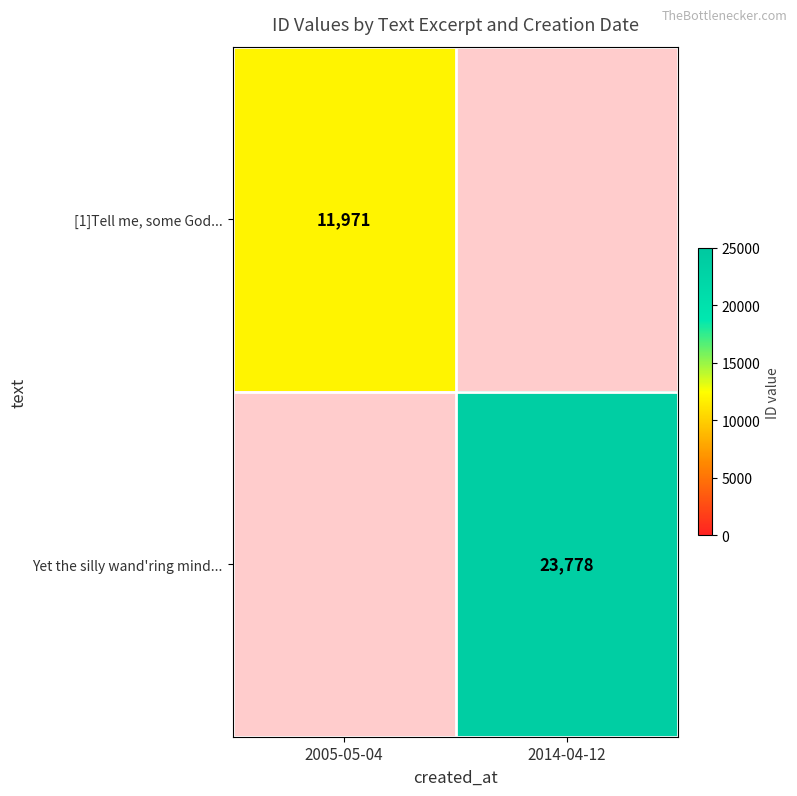

True or false: Yet the silly wand'ring mind... has a value of 12452 at 2014-04-12.

False